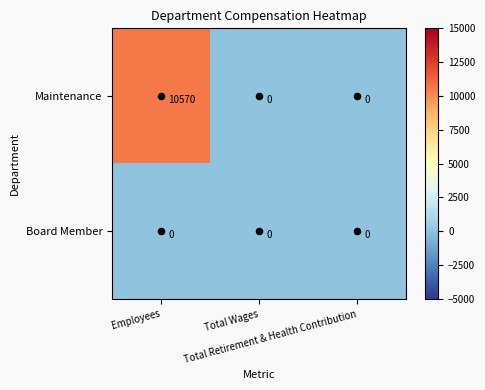

What is the greatest value displayed?

10570